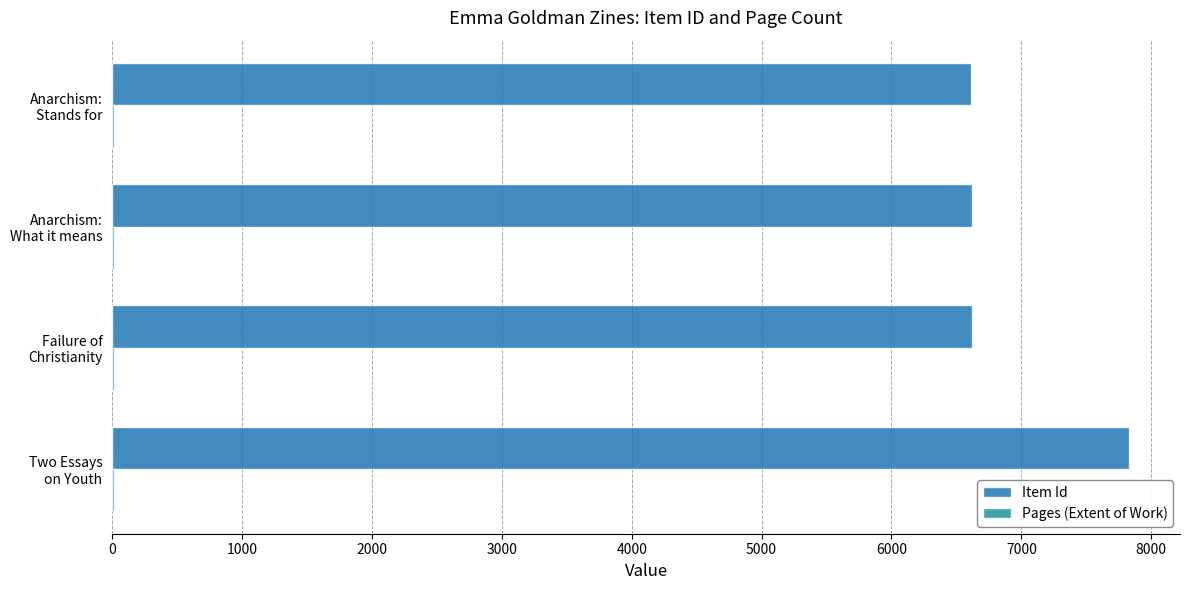

How many series are shown in this chart?

2